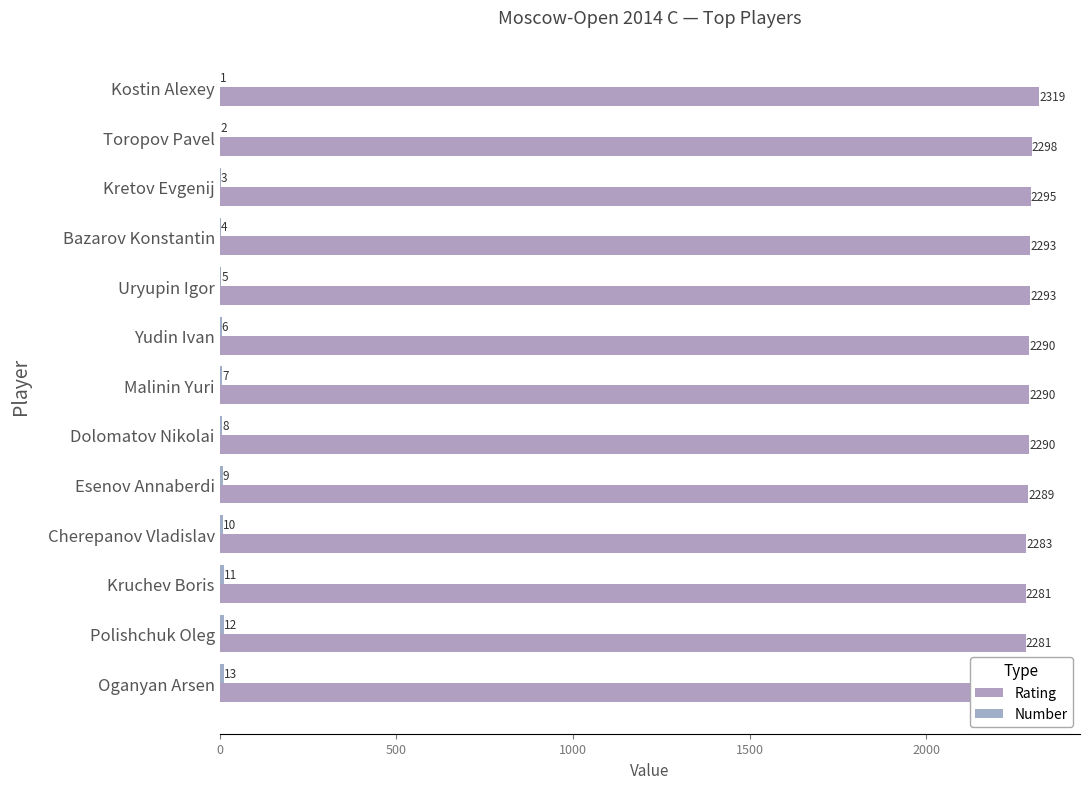

How many data points in Number are less than 7?

6